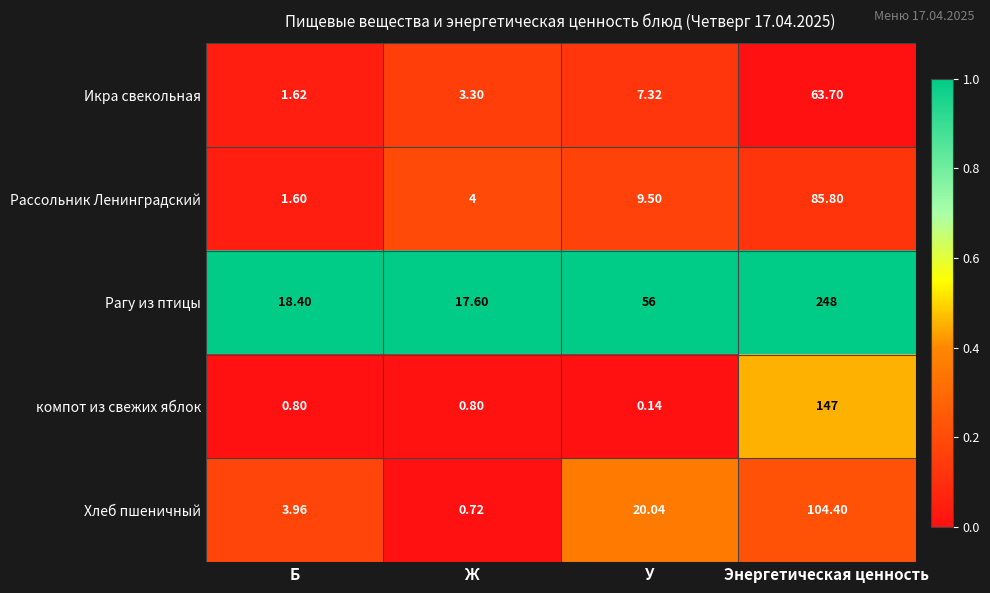

Rank the series at Б from highest to lowest value.

Рагу из птицы, Хлеб пшеничный, Икра свекольная, Рассольник Ленинградский, компот из свежих яблок